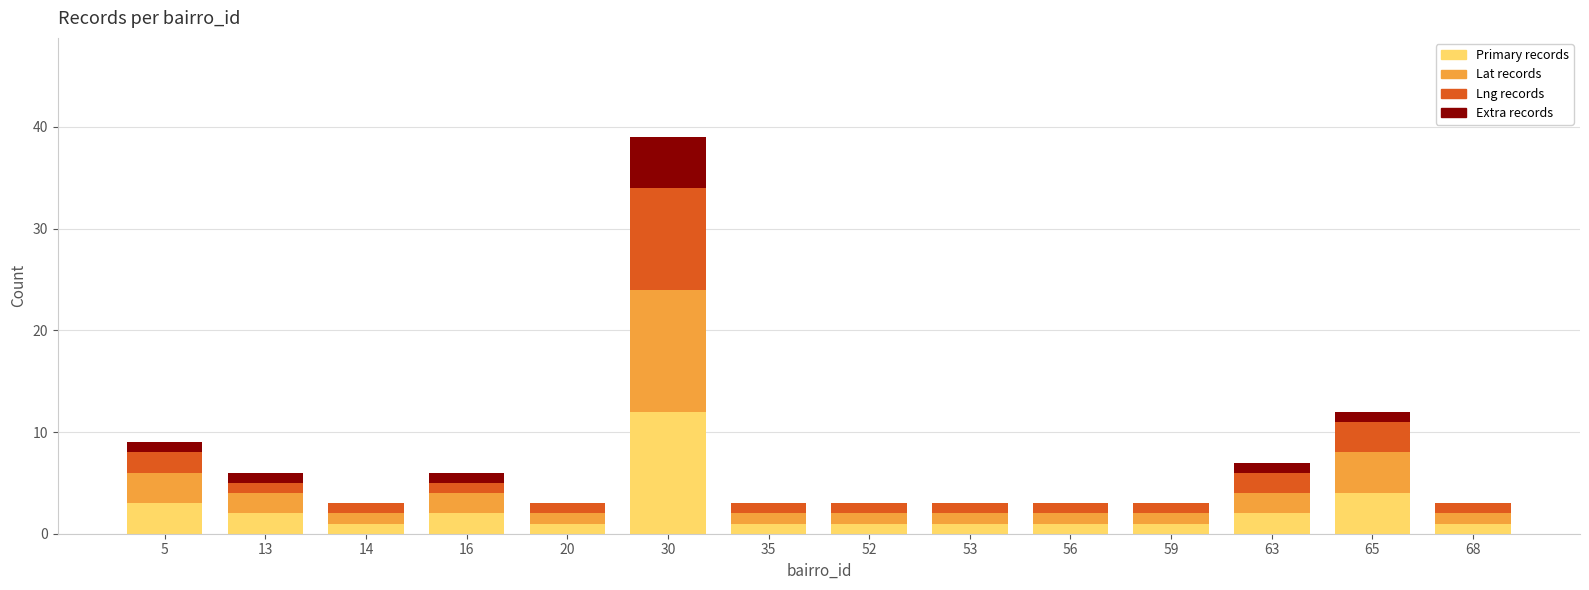

At which category is the sum across all series the highest?

30